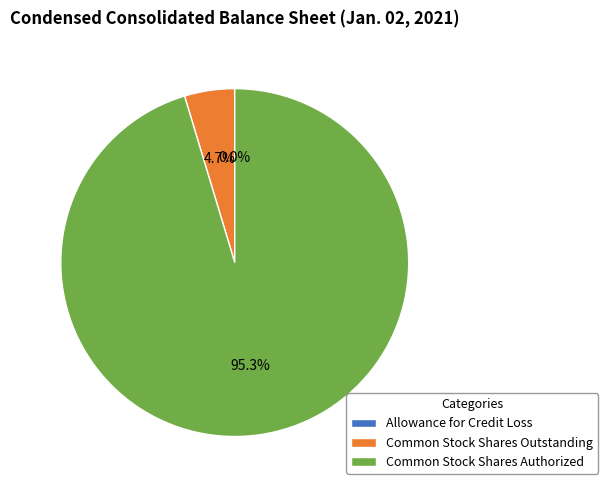

Between Common Stock Shares Outstanding and Common Stock Shares Authorized, which is larger?

Common Stock Shares Authorized